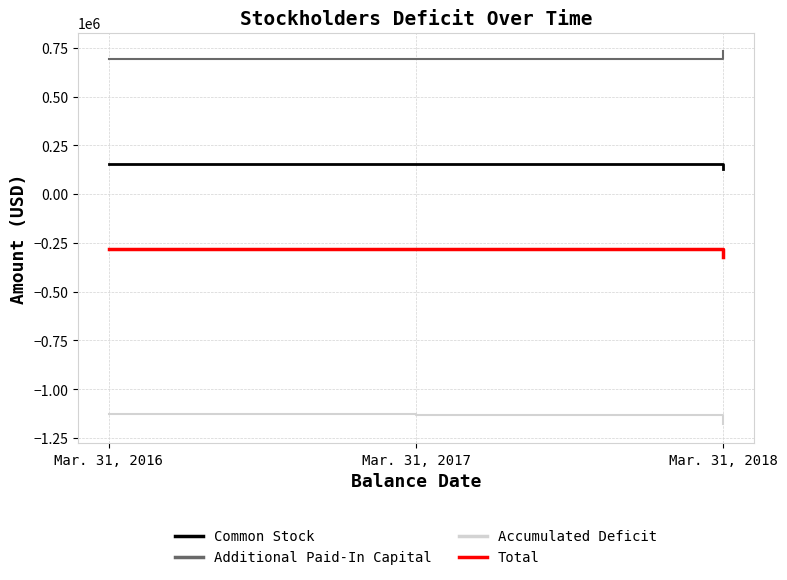

Which series has the largest total across all categories?

Additional Paid-In Capital